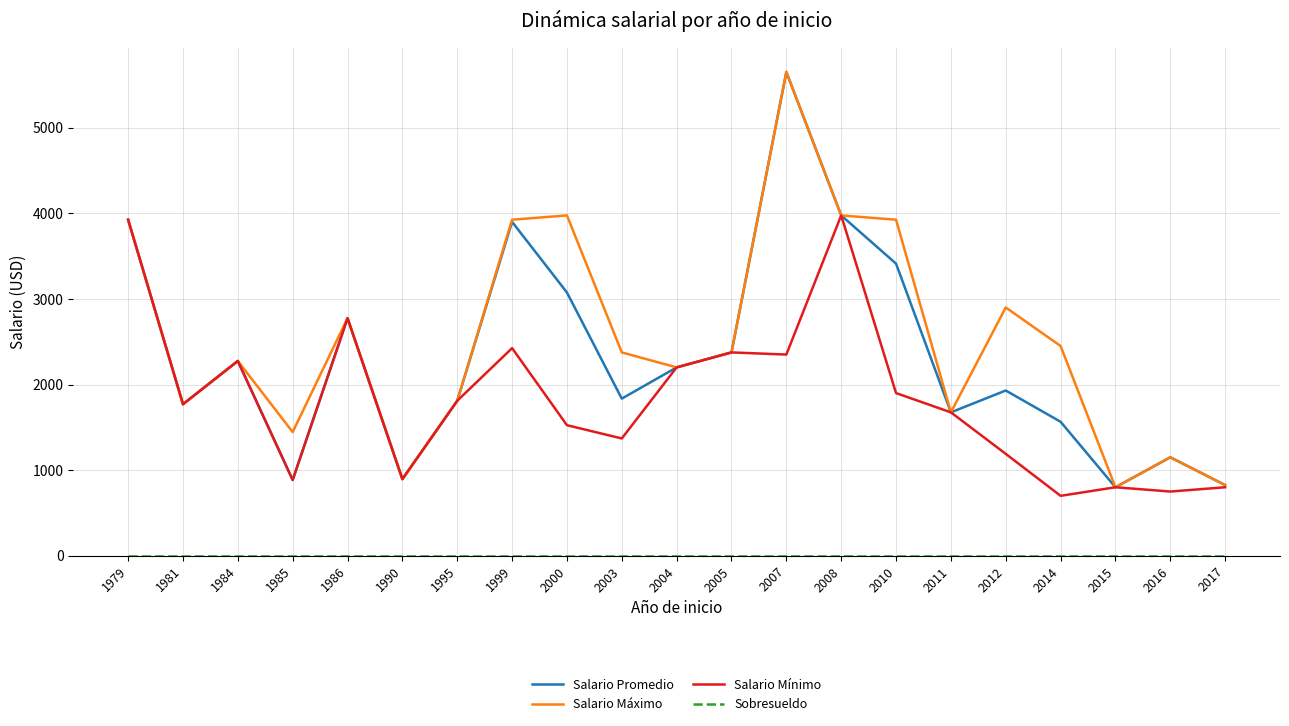

Between 1984 and 2016, which series saw the biggest shift?

Salario Mínimo